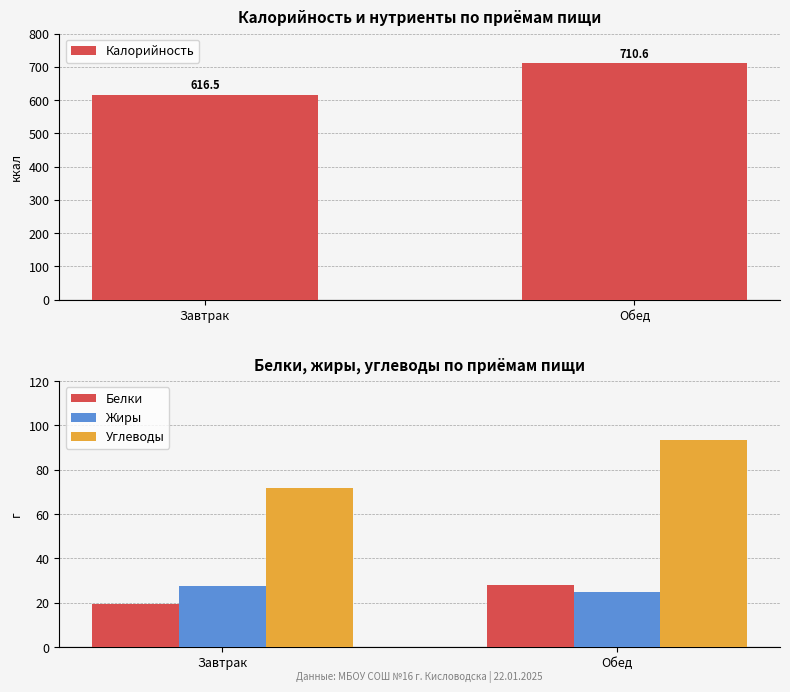

How many groups of bars are there?

2